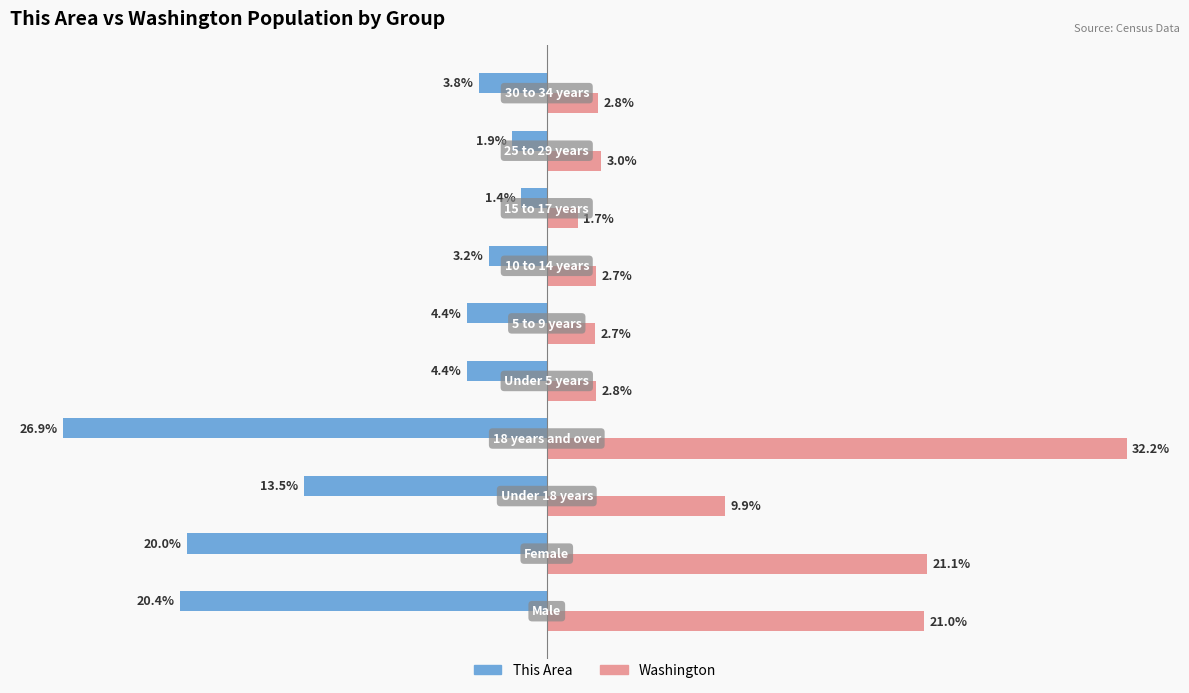

Rank the series by their maximum value, from lowest to highest.

This Area, Washington